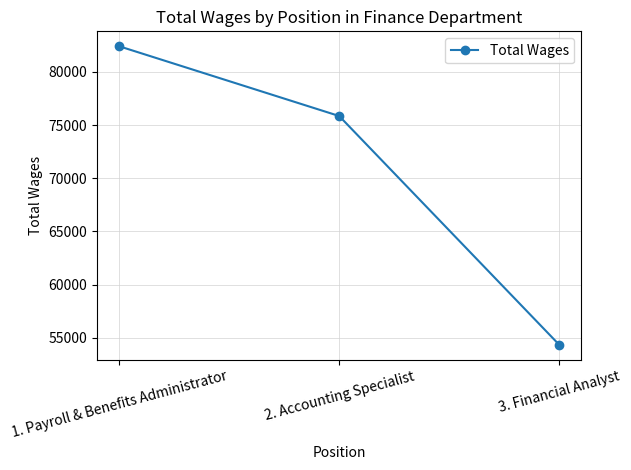

What is the label of the 1st point from the right?

3. Financial Analyst